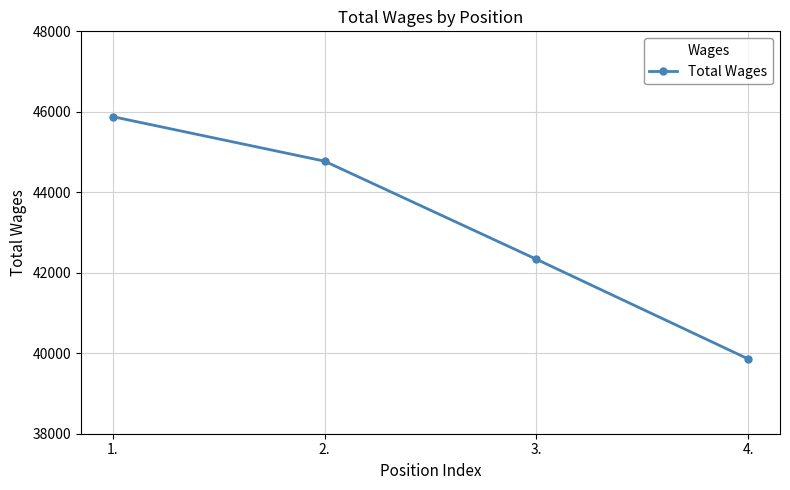

How many lines are shown in the chart?

1